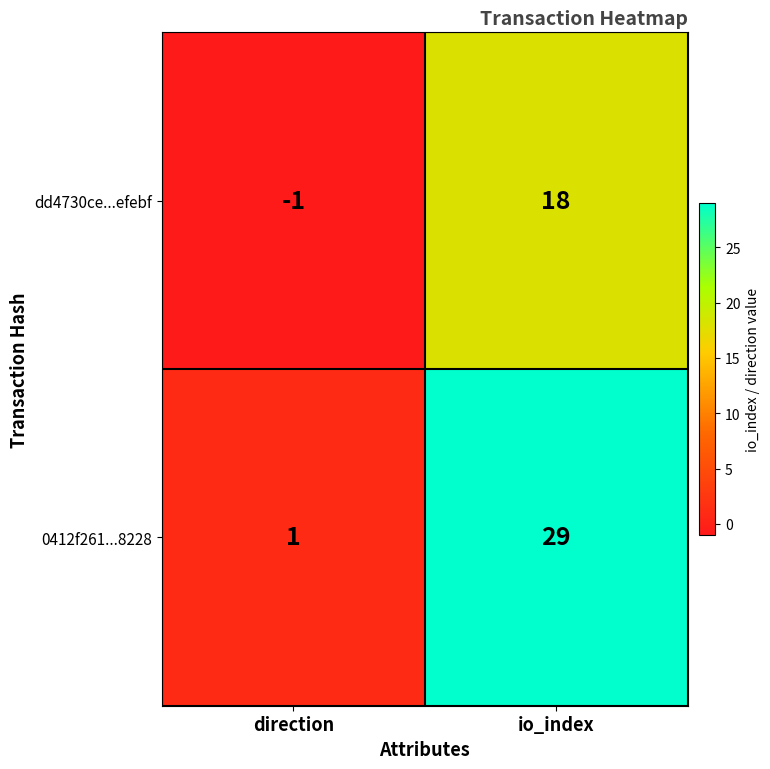

How many data points does each series have?

2